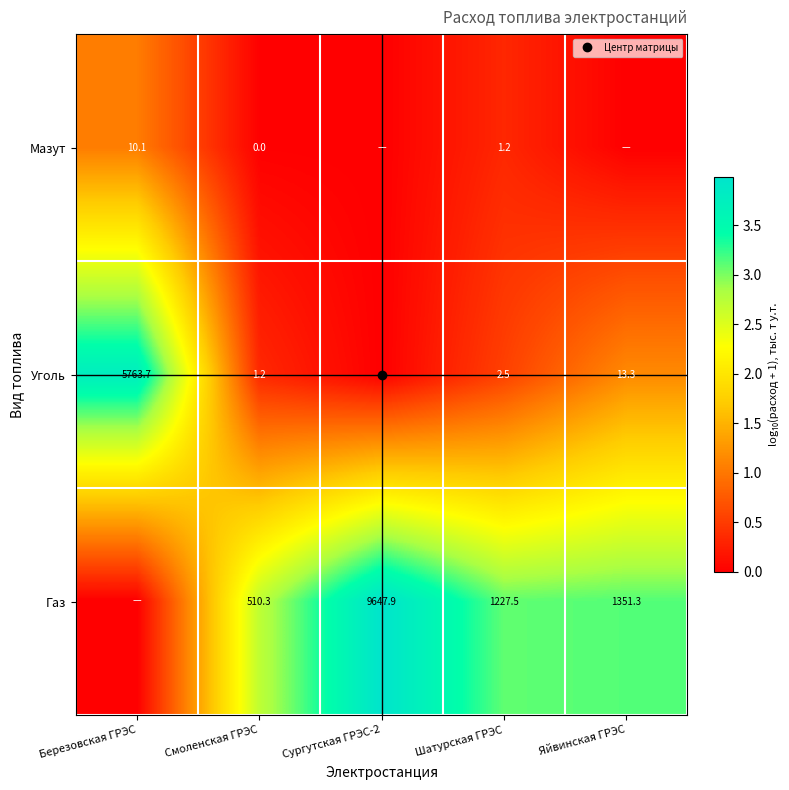

Is it true that Уголь equals 0.2 at Шатурская ГРЭС?

False